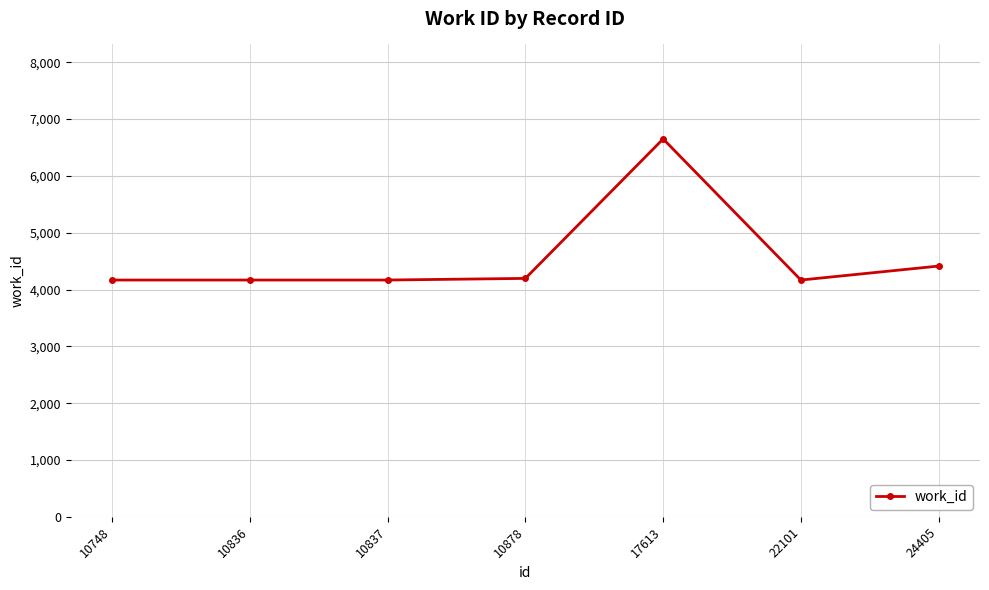

How many lines are shown in the chart?

1